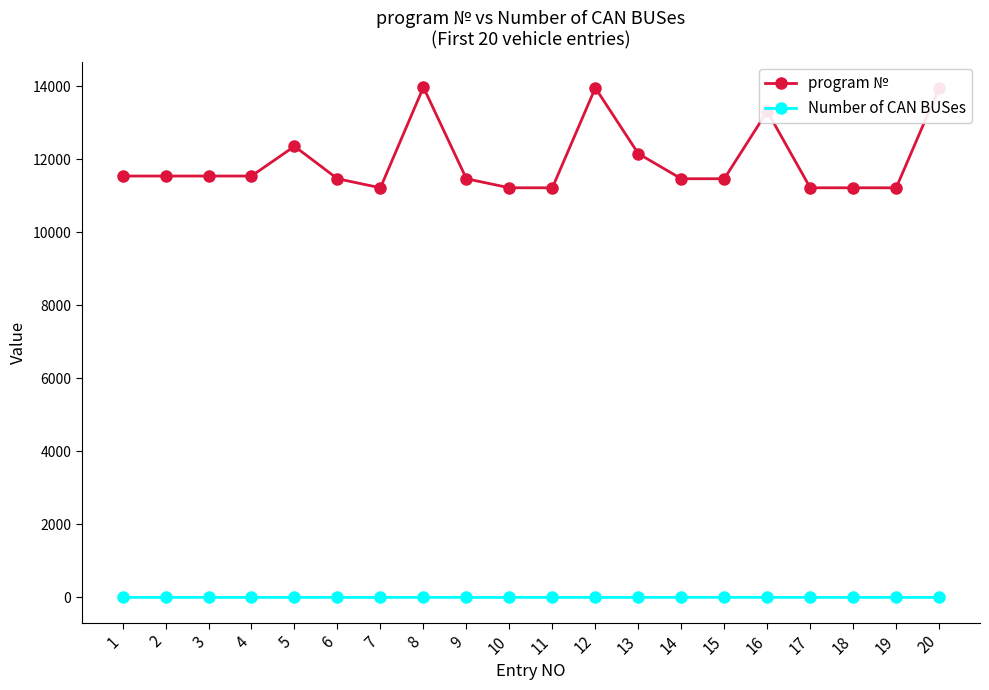

Which series has the largest range (max minus min)?

program №